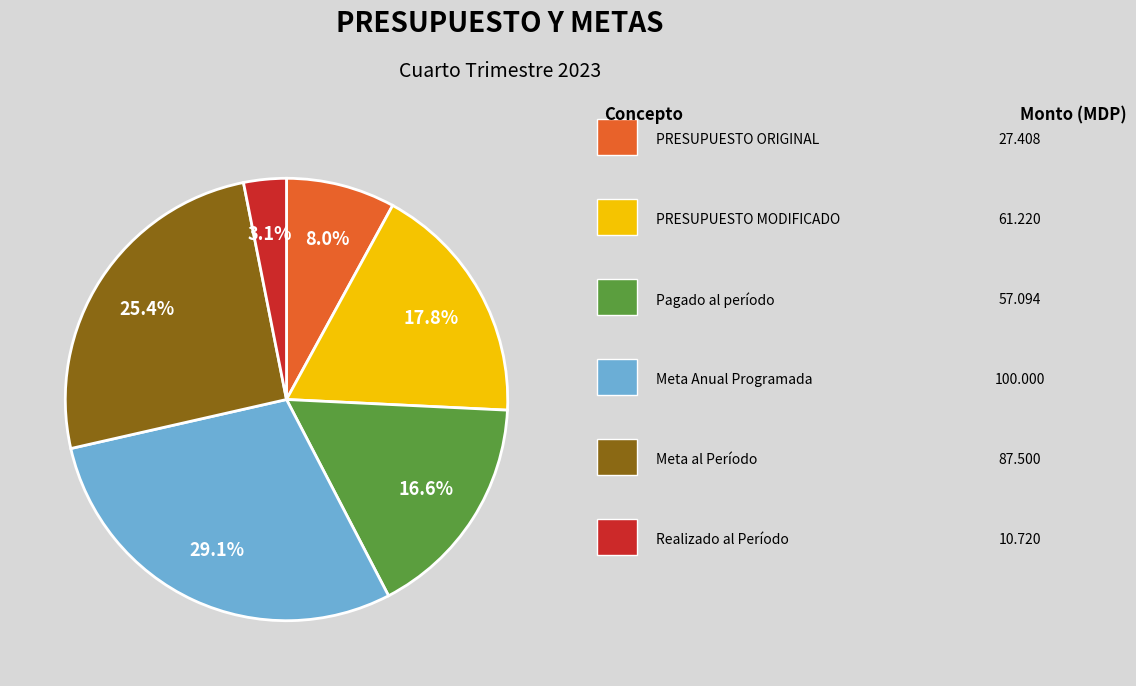

Is there a majority slice in this chart?

No